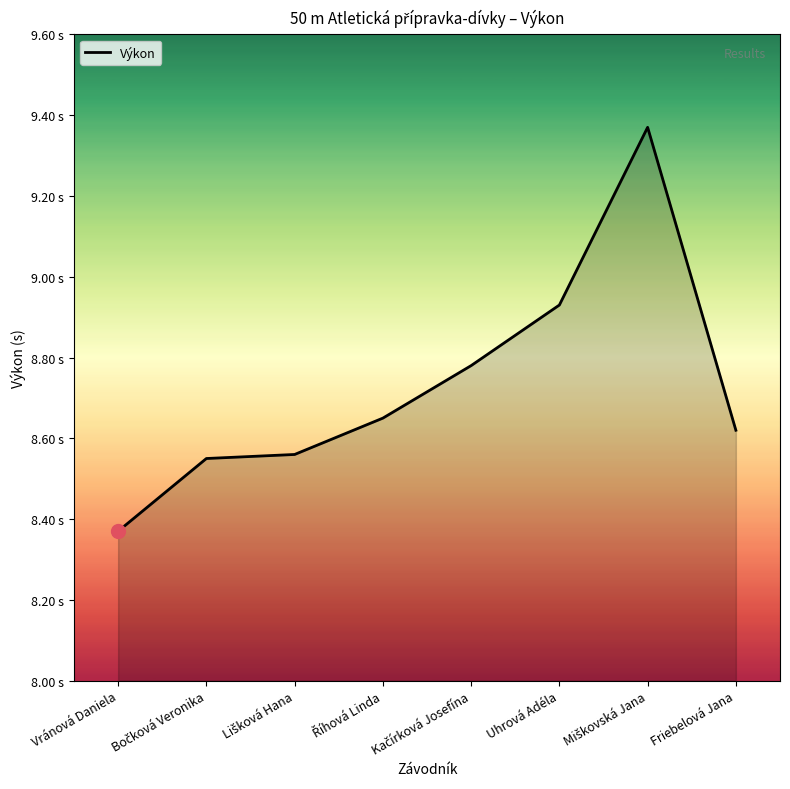

What is the difference between the values at Kačírková Josefína and Bočková Veronika?

0.2